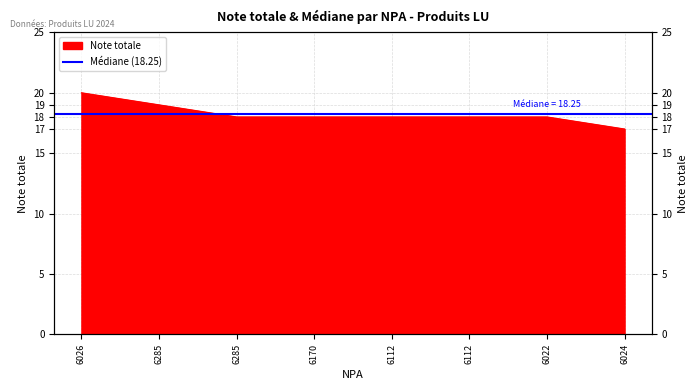

What is the sum of the values at 6170 and 6112?

36